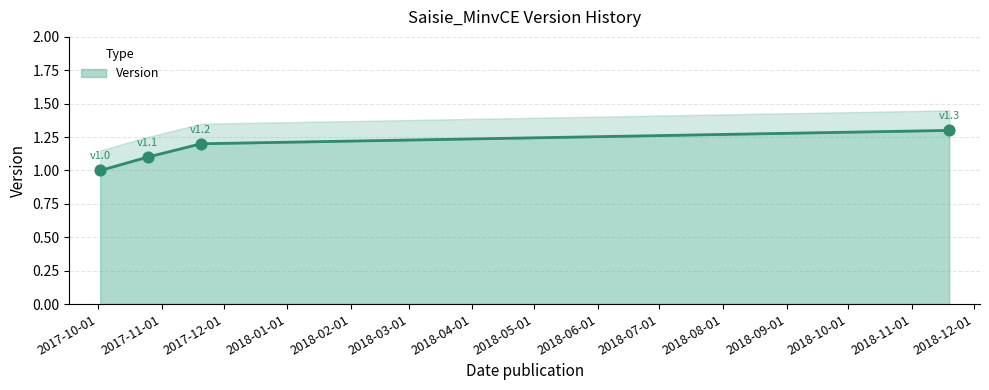

Approximately how many times larger is the value at 2018-11-19 compared to 2017-11-20?

1.1